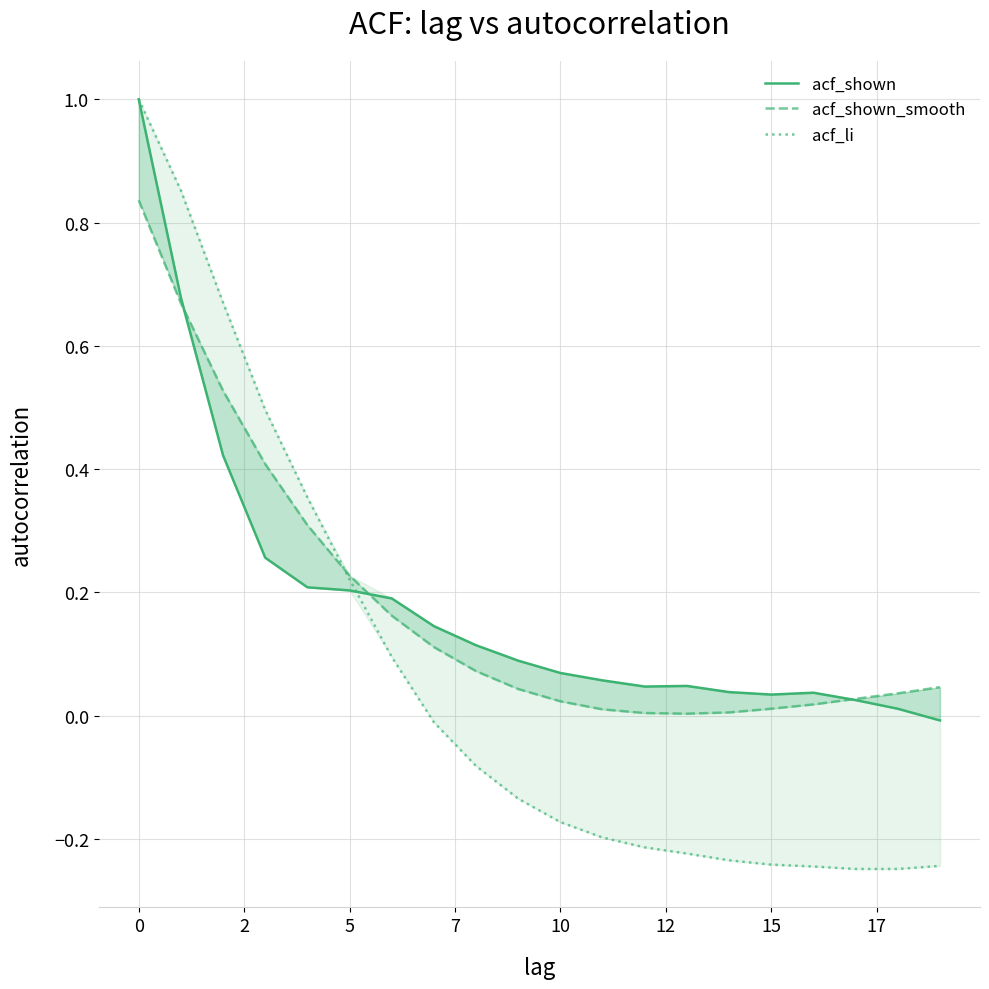

Rank the series by their maximum value, from highest to lowest.

acf_shown, acf_li, acf_shown_smooth